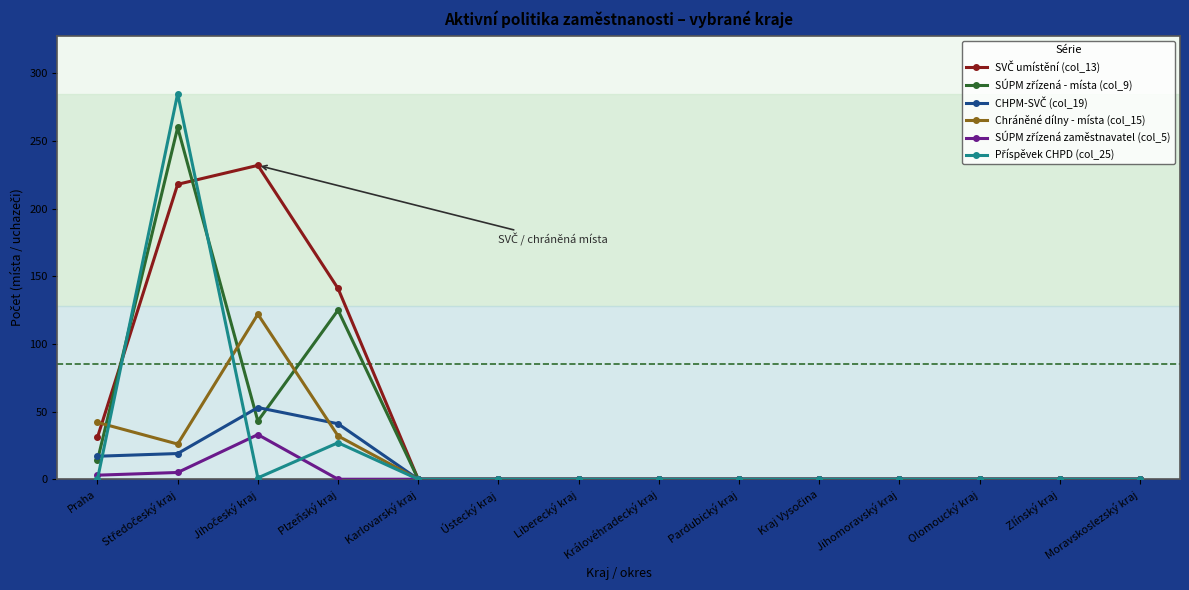

The Chráněné dílny - místa (col_15) series shows 0 at Karlovarský kraj. True or false?

True